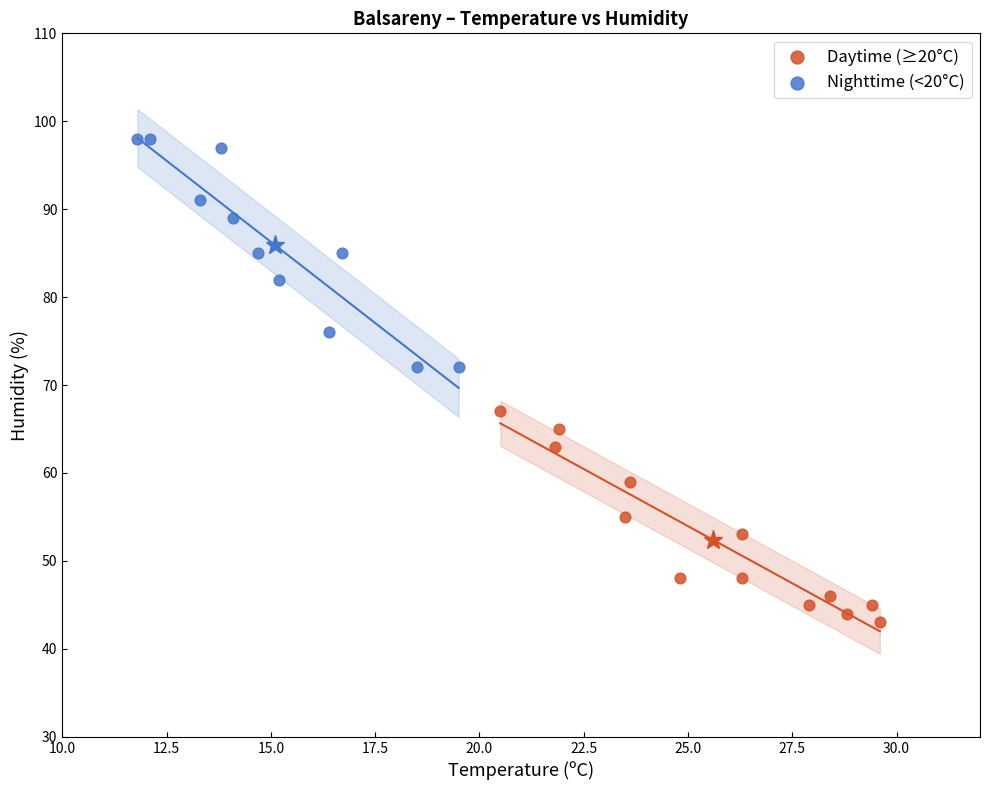

Which series contains the highest Y value?

Nighttime (<20°C)